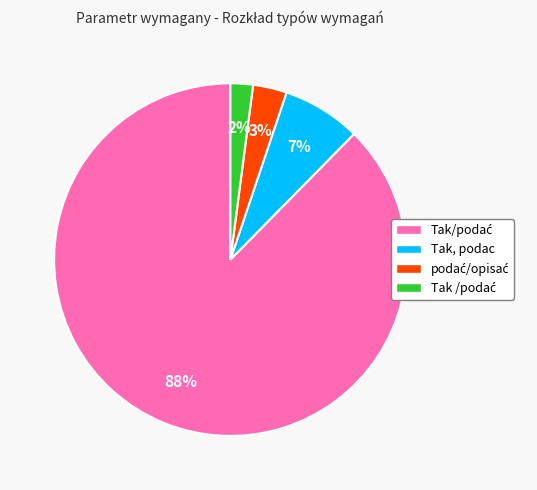

To the nearest percent, what percentage of the pie is Tak, podac?

7%